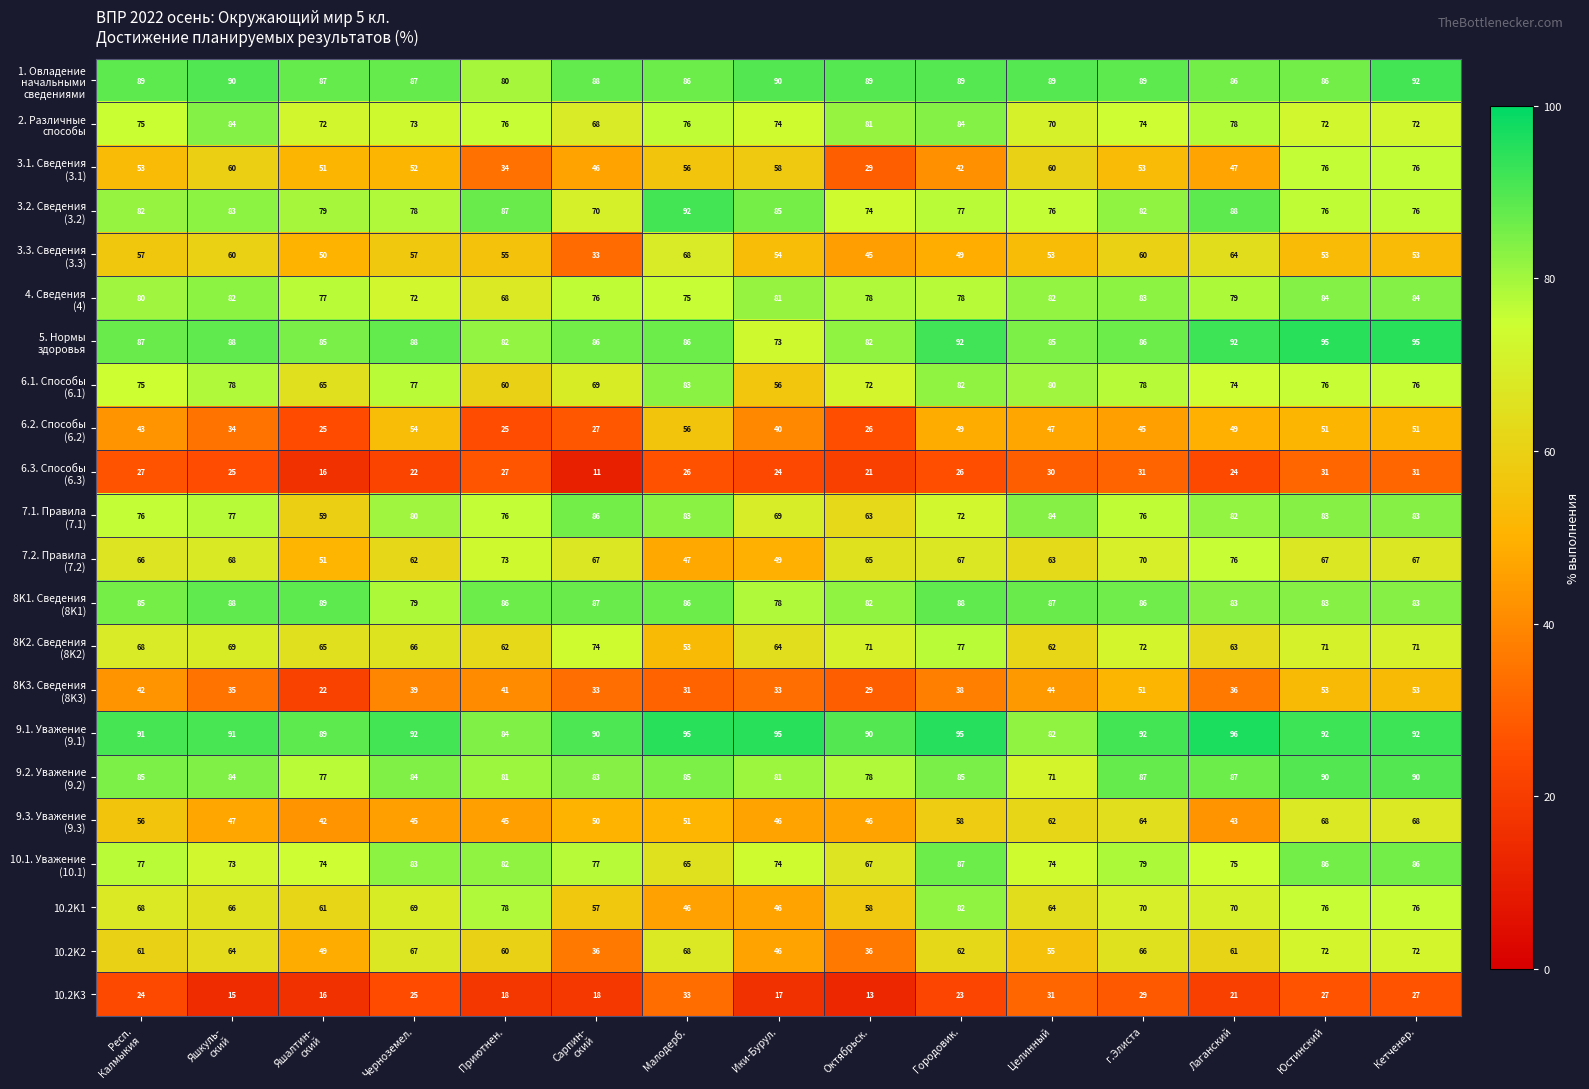

What is the sum of the 10.2K3 values at Малодерб. and Ики-Бурул.?

50